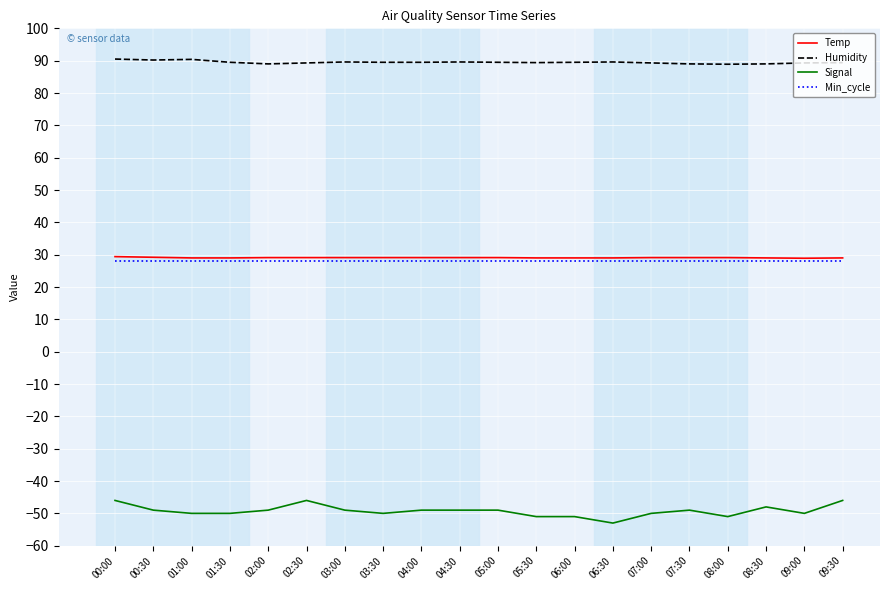

At how many categories does at least one series exceed 88?

20